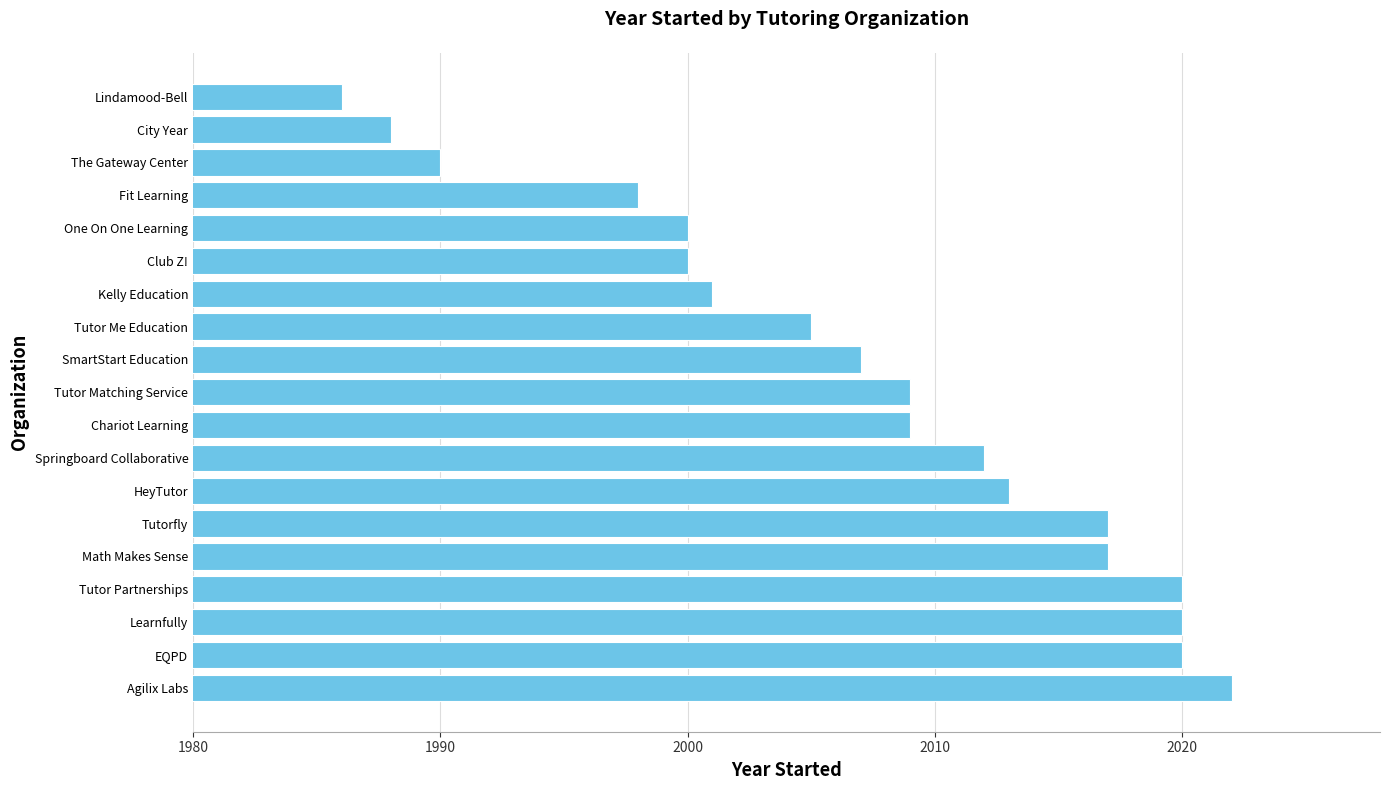

True or false: the data shows 1986 at Lindamood-Bell.

True